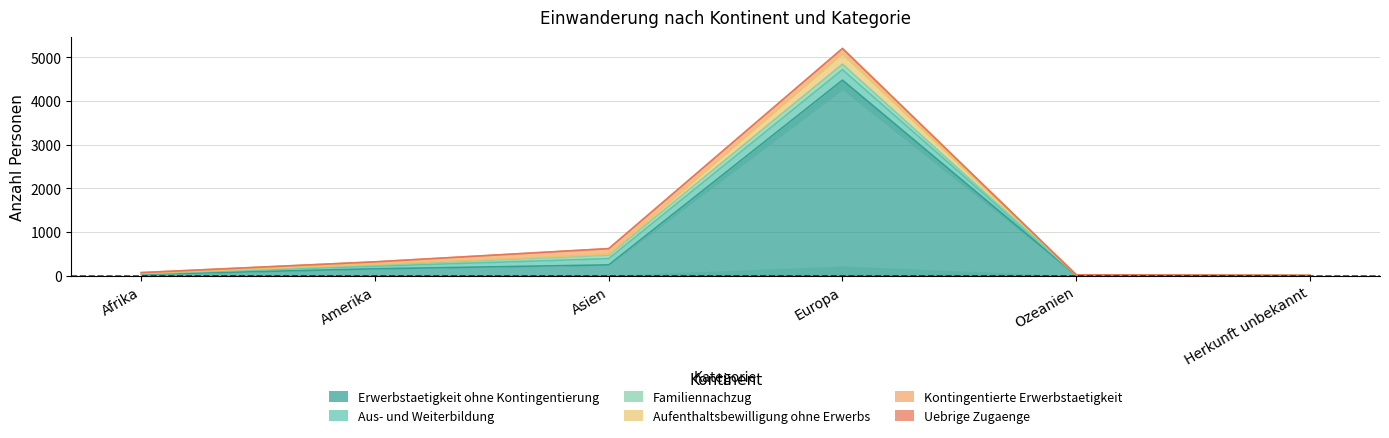

Which series has the largest total across all categories?

Erwerbstaetigkeit ohne Kontingentierung